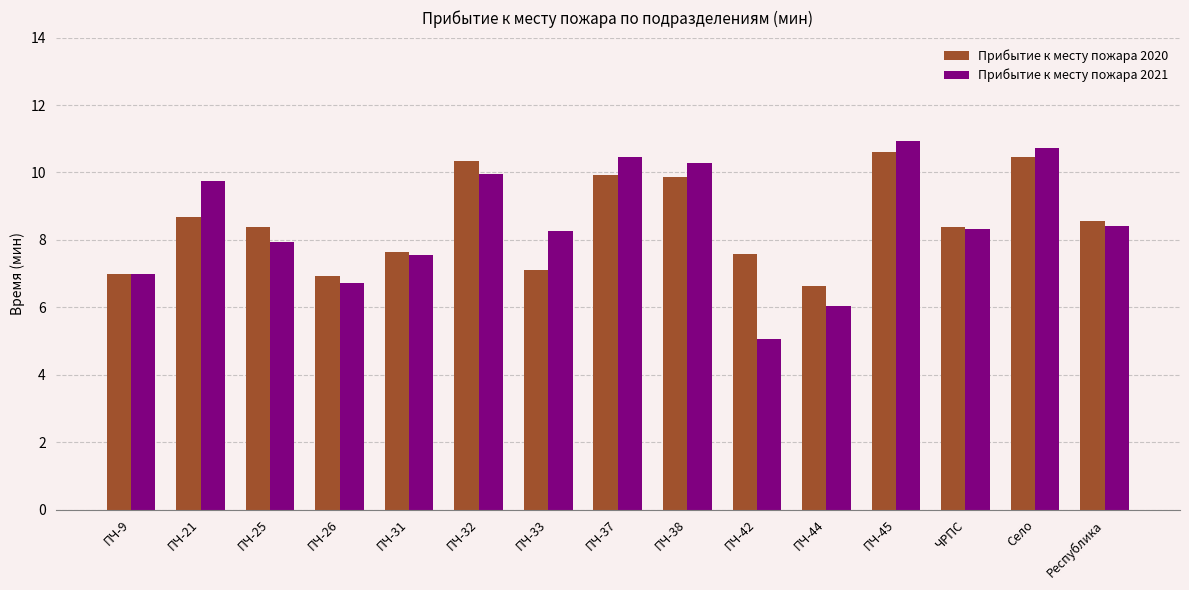

The value of Прибытие к месту пожара 2021 at ПЧ-9 is 7.0. True or false?

True